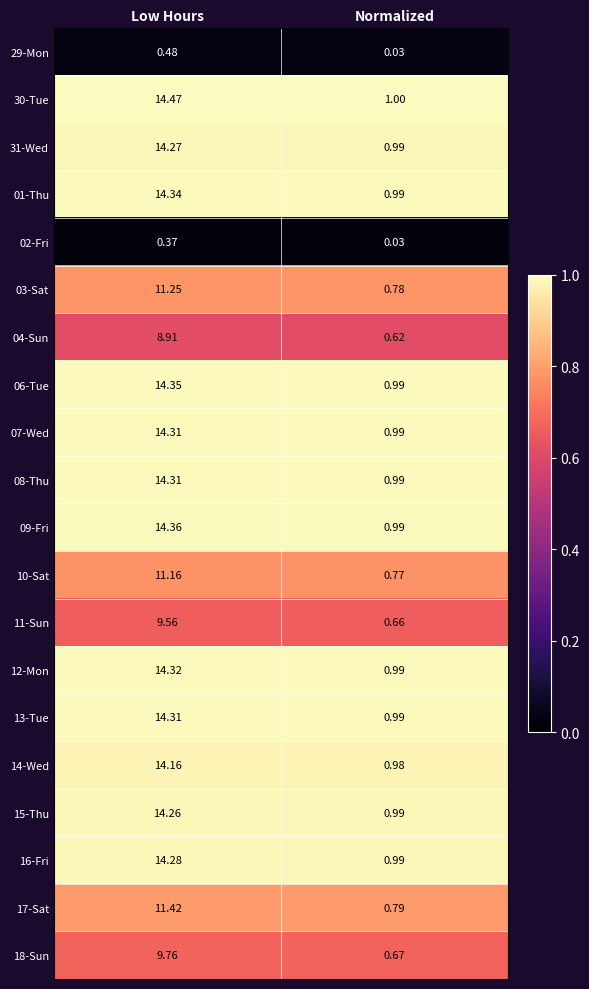

At which category is the sum across all series the highest?

Low Hours